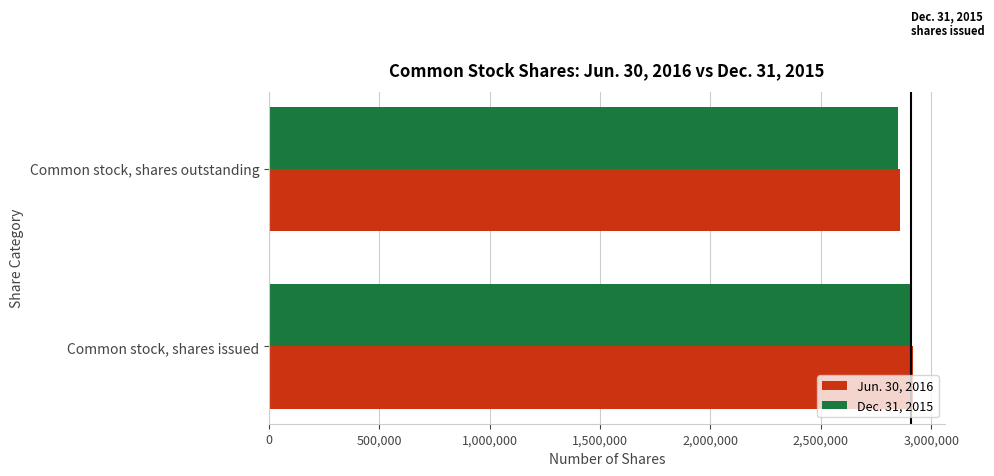

What is the sum of the Dec. 31, 2015 values at Common stock, shares outstanding and Common stock, shares issued?

5758872